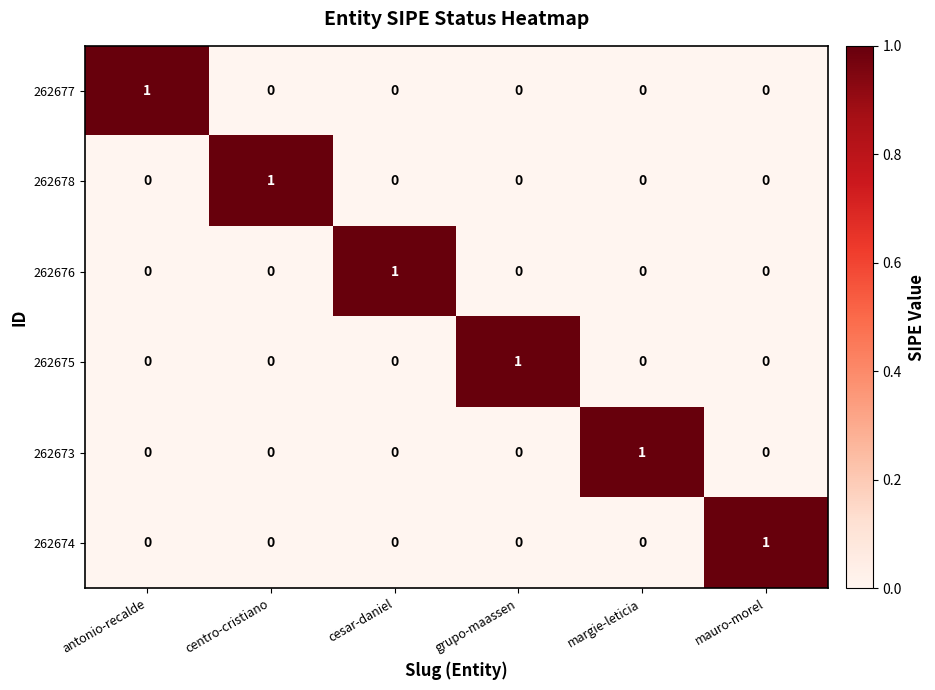

What is the total value across all series at mauro-morel?

1